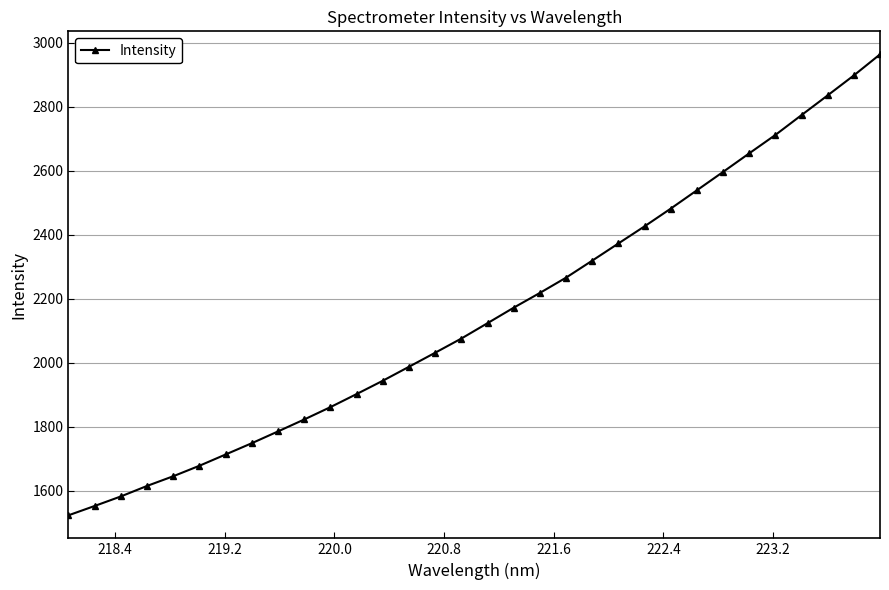

What is the greatest value displayed?

2963.4